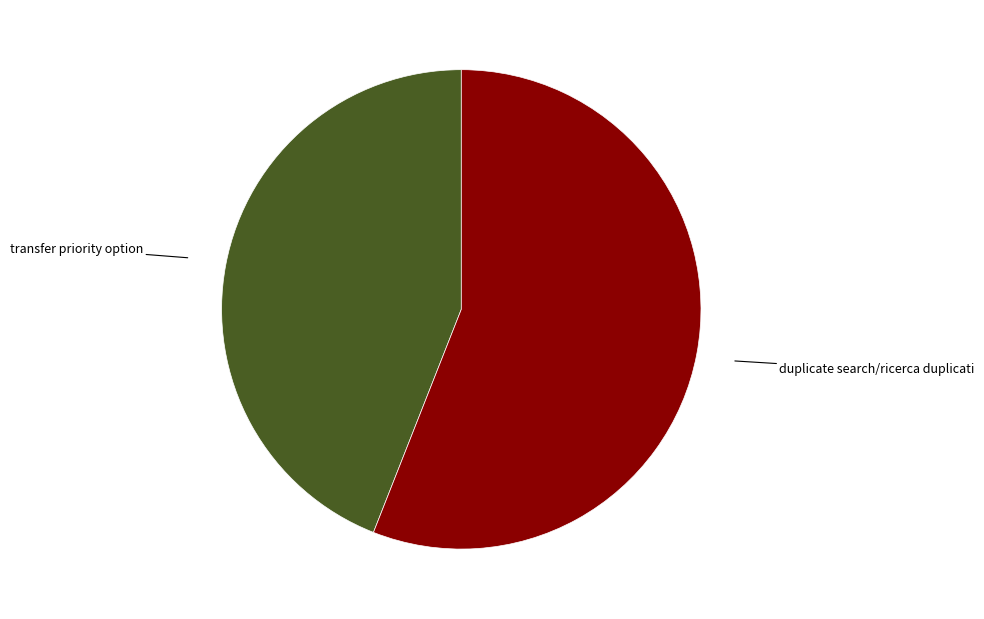

Is there any slice that represents more than half of the pie?

Yes